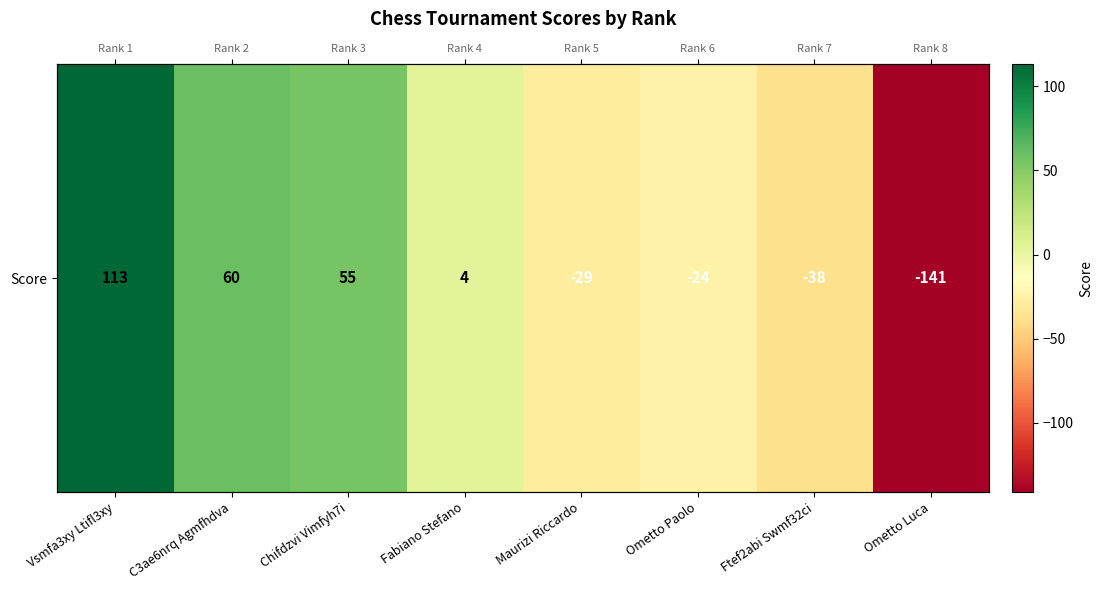

What is the change in value from Vsmfa3xy Ltifl3xy to Fabiano Stefano?

-109